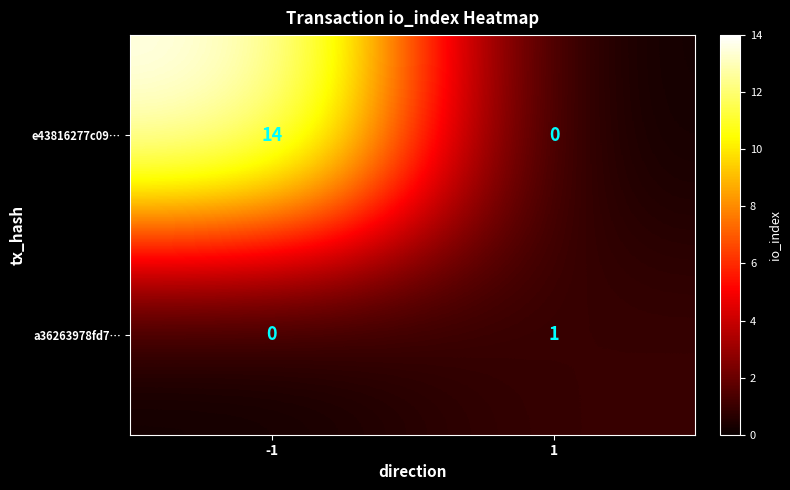

What is the total value across all series at -1?

14